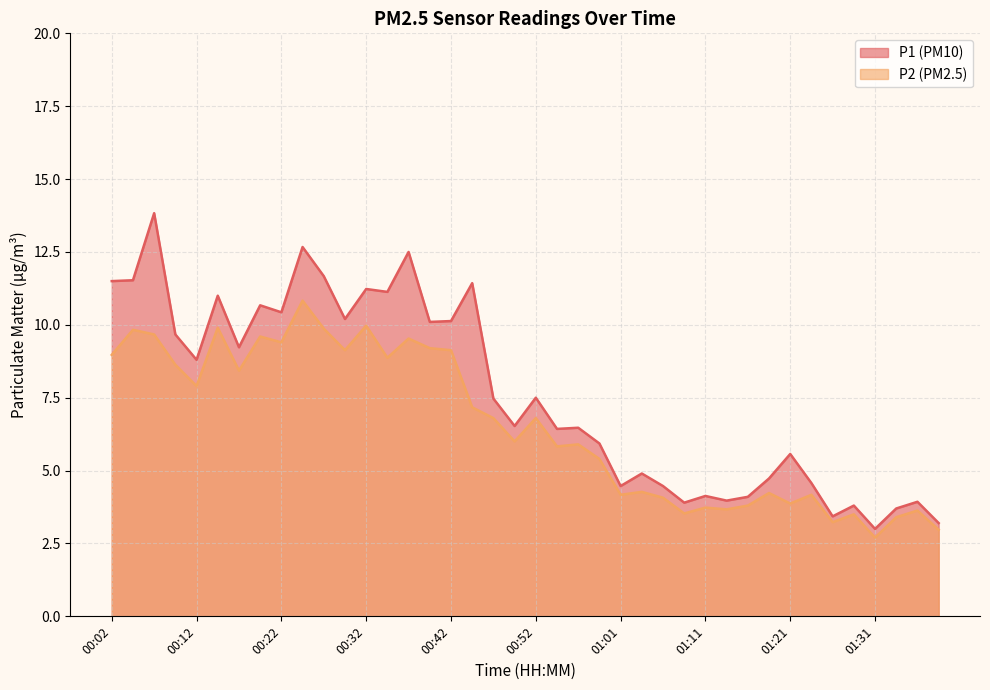

How many interior local valleys does the P1 series have?

13